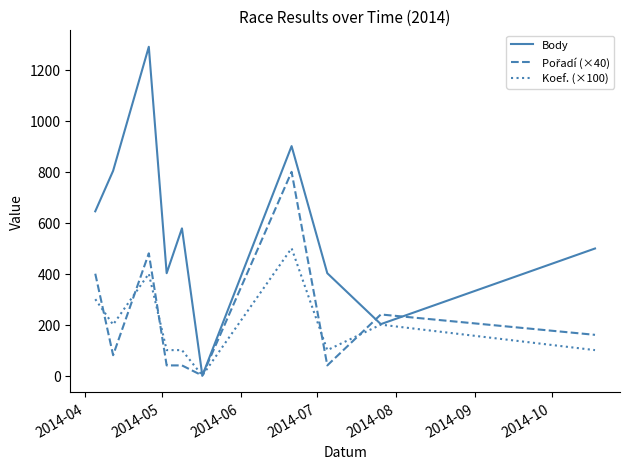

Which series has the largest total across all categories?

Body